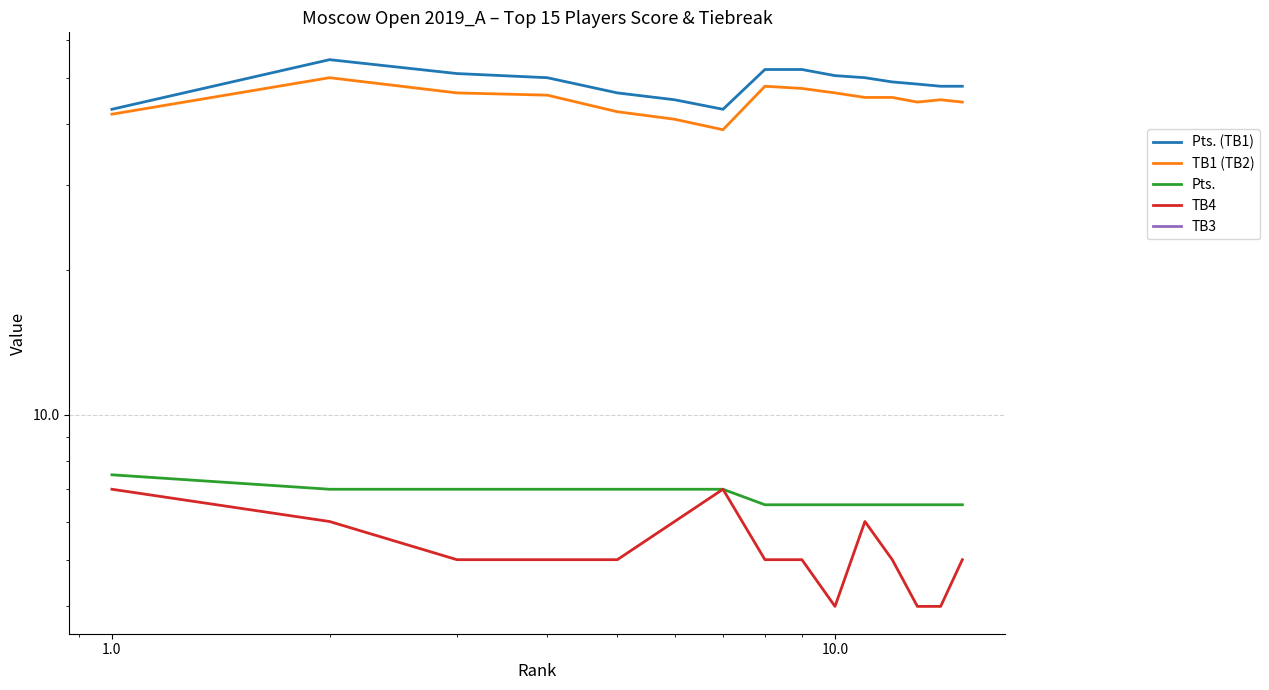

List the series in order of their peak value, highest first.

Pts. (TB1), TB1 (TB2), Pts., TB4, TB3